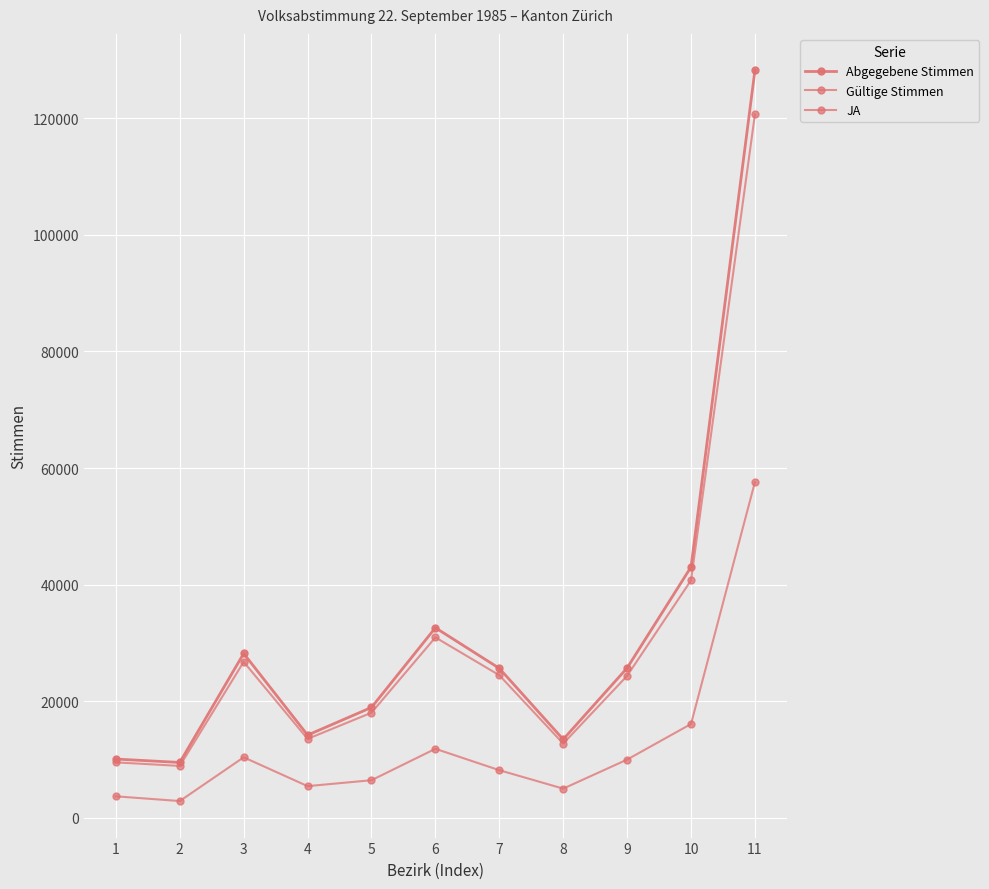

What is the value of the Gültige Stimmen point at the 4th from the left?

13548